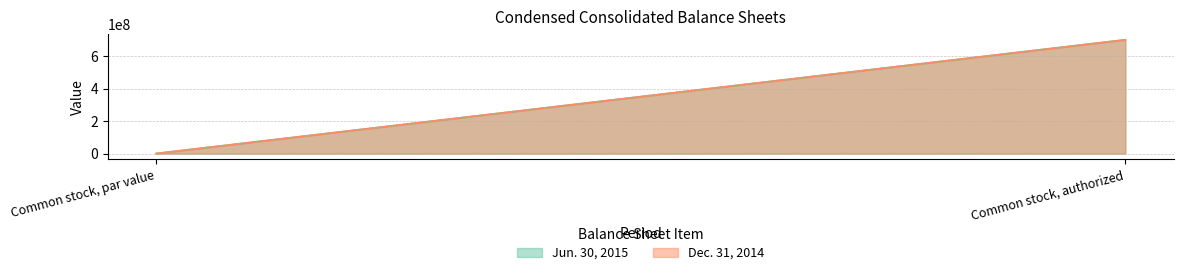

Does the chart have visible grid lines?

Yes